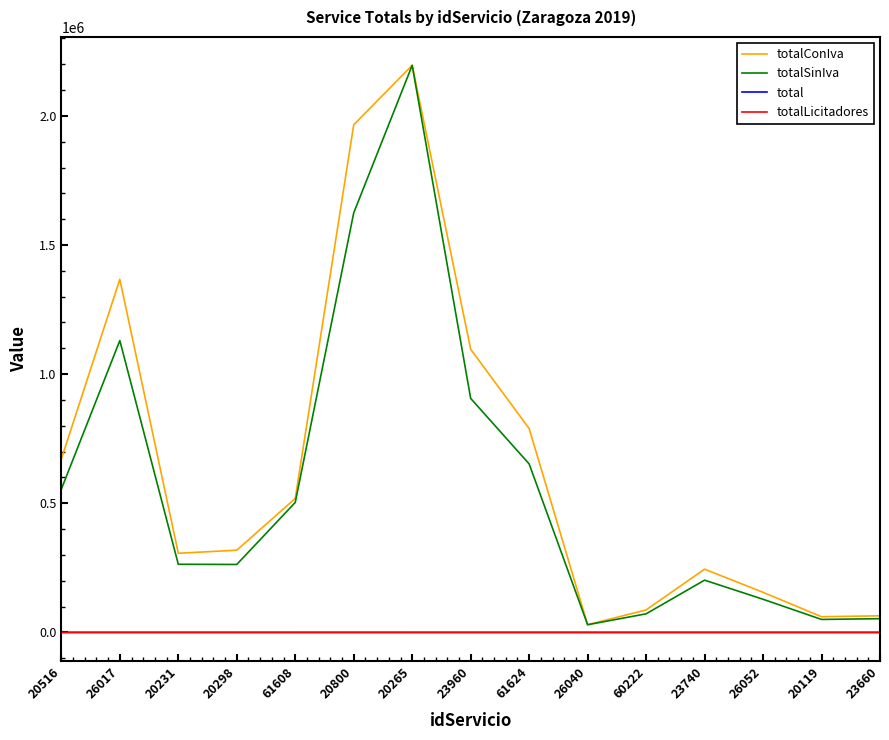

What is the minimum value for totalConIva?

29765.0